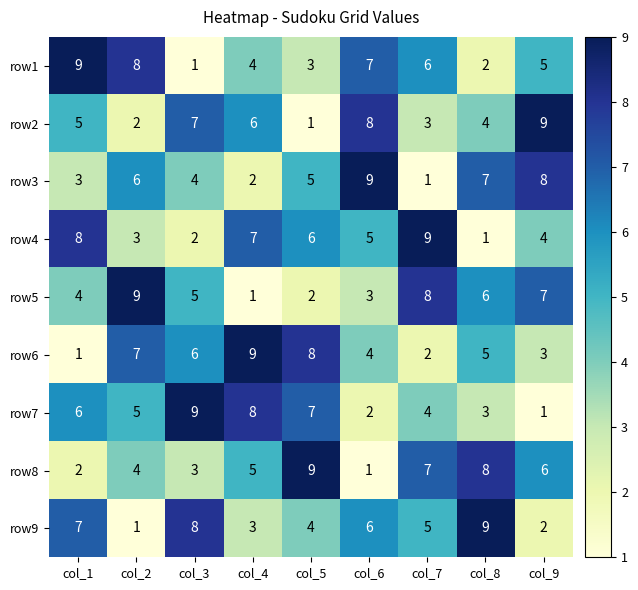

How many row8 values are between 3 and 7?

5